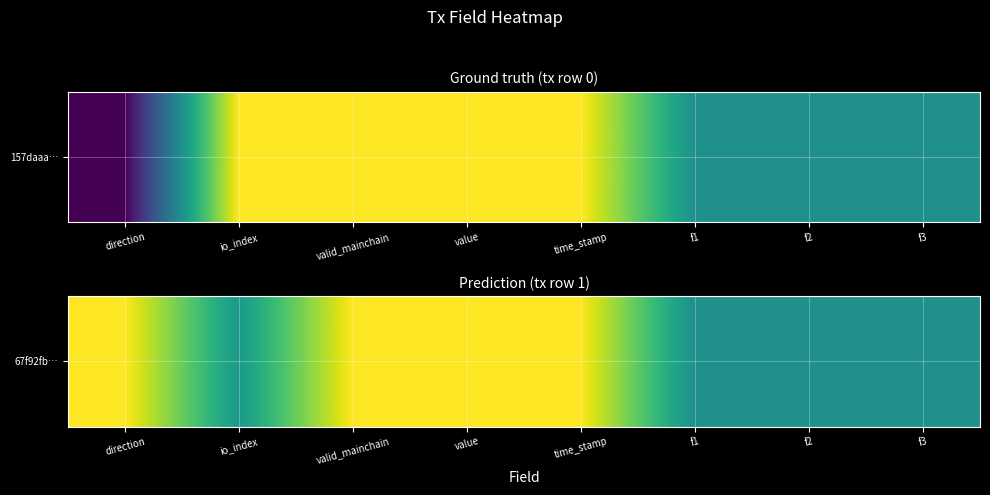

Reading right to left, list all the values displayed in this chart.

f3=0.0	f2=0.0	f1=0.0	time_stamp=1.0	value=1.0	valid_mainchain=1.0	io_index=0.1	direction=1.0